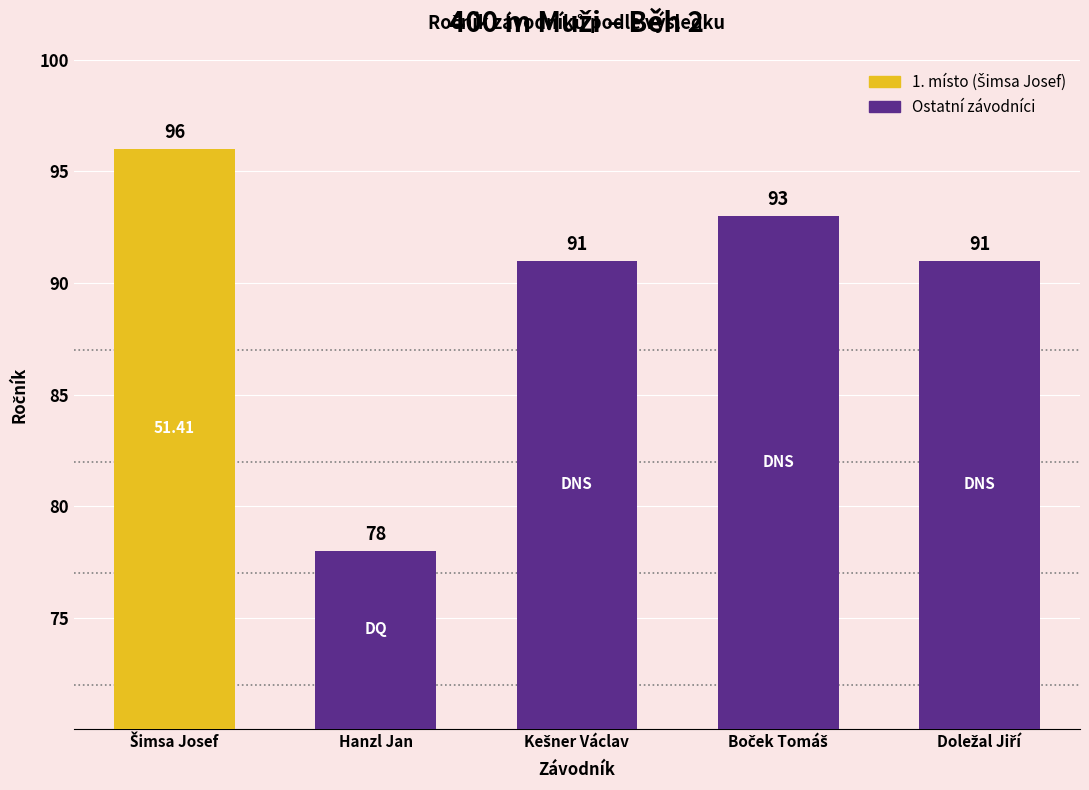

What is the label of the 2nd bar from the right?

Boček Tomáš